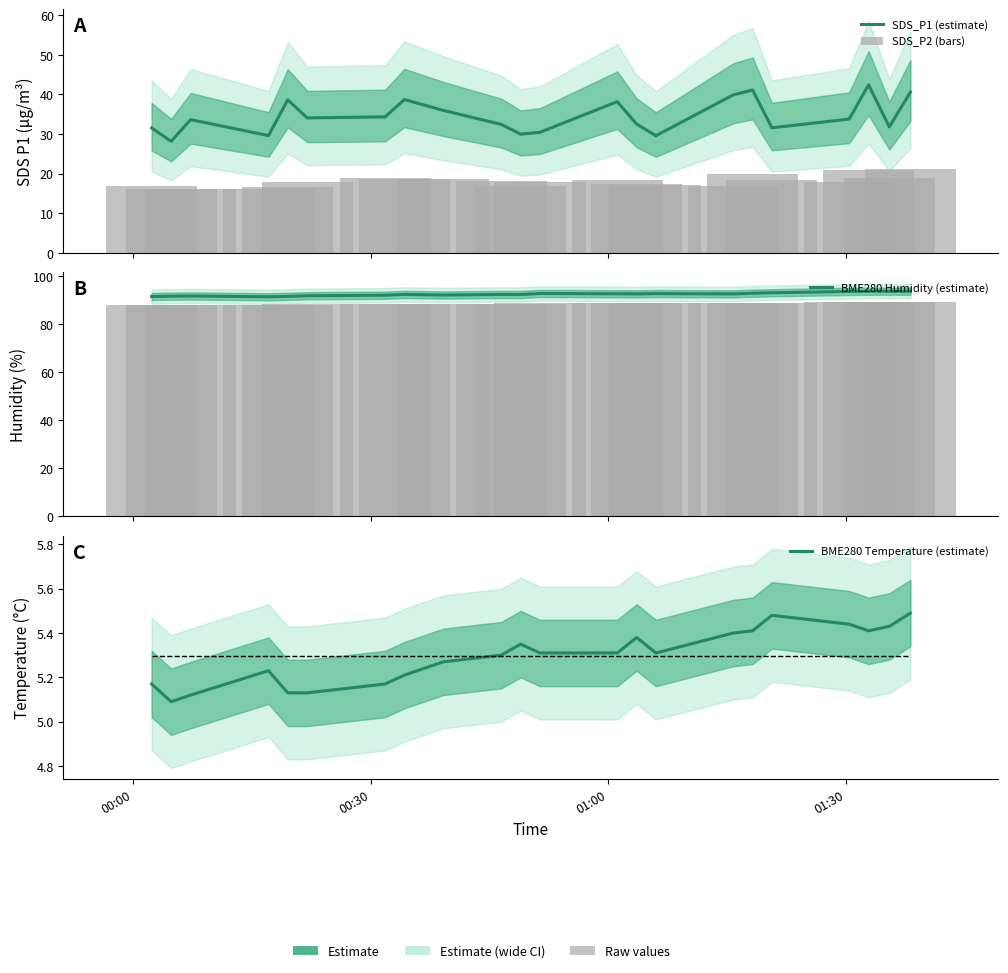

What is the minimum value for SDS_P1 (estimate)?

28.2